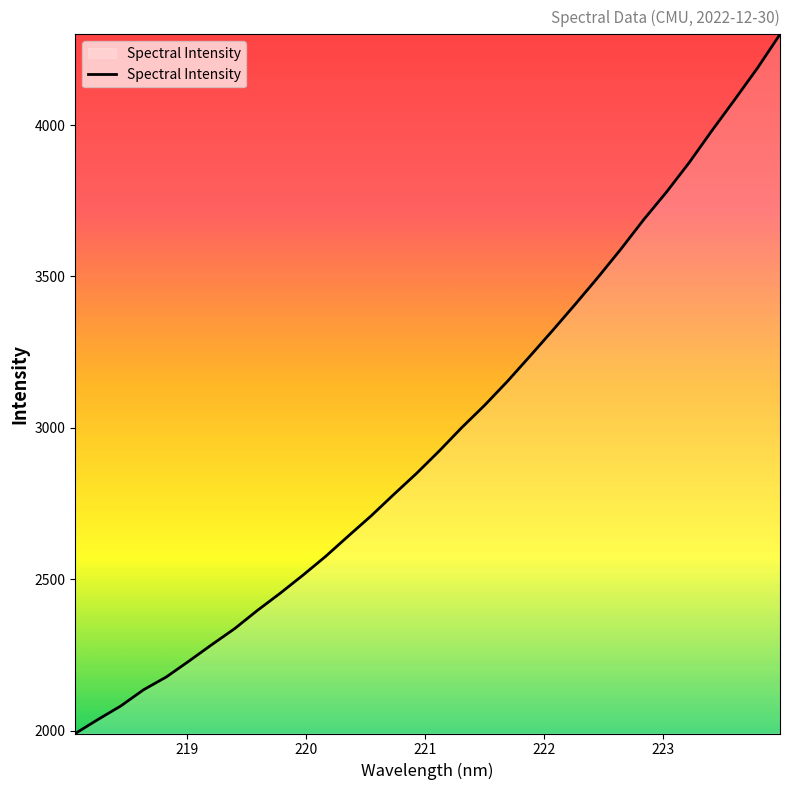

What is the difference between the maximum and minimum values?

2308.5